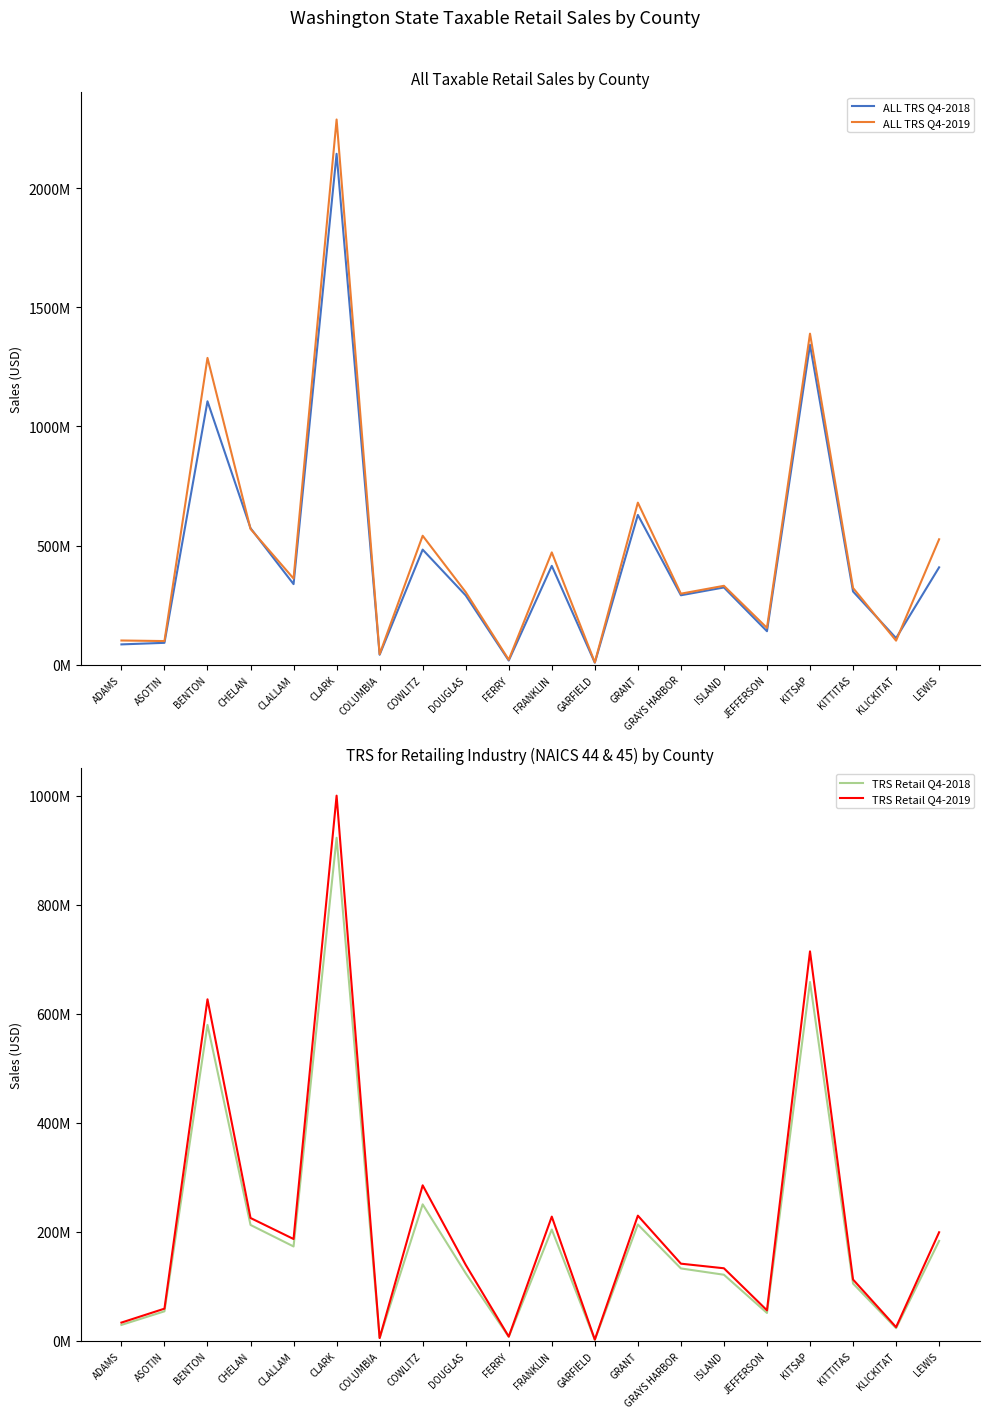

How many times do ALL TRS Q4-2019 and ALL TRS Q4-2018 cross each other?

4